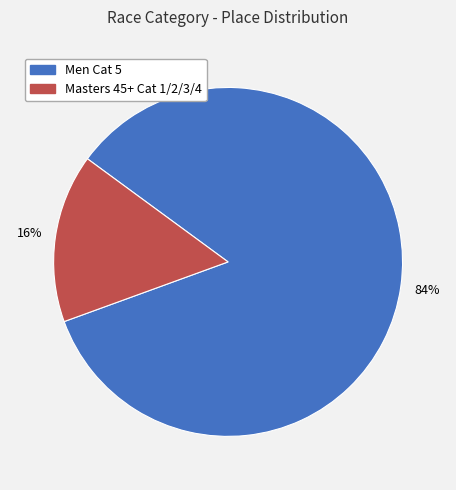

True or false: Men Cat 5 accounts for 84% of the total.

True